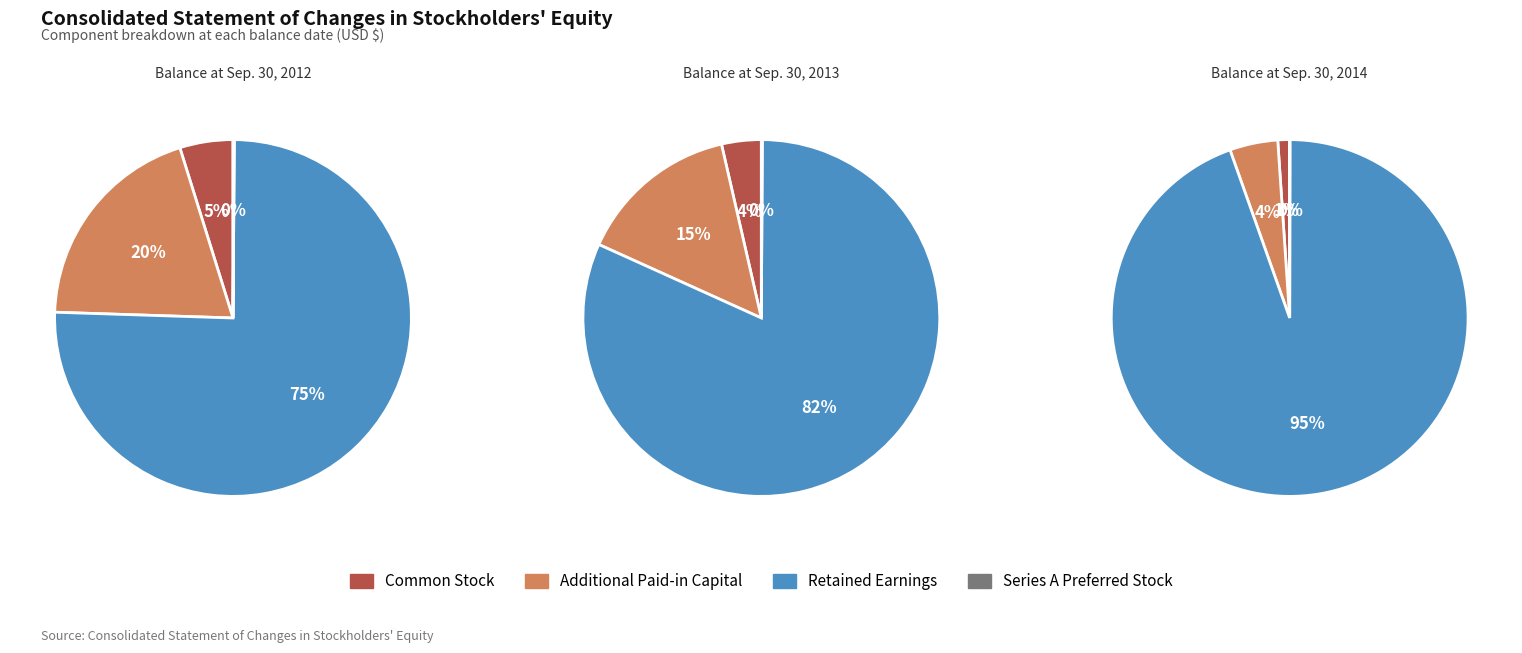

True or false: Balance at Sep. 30, 2013 accounts for 18% of the total.

False